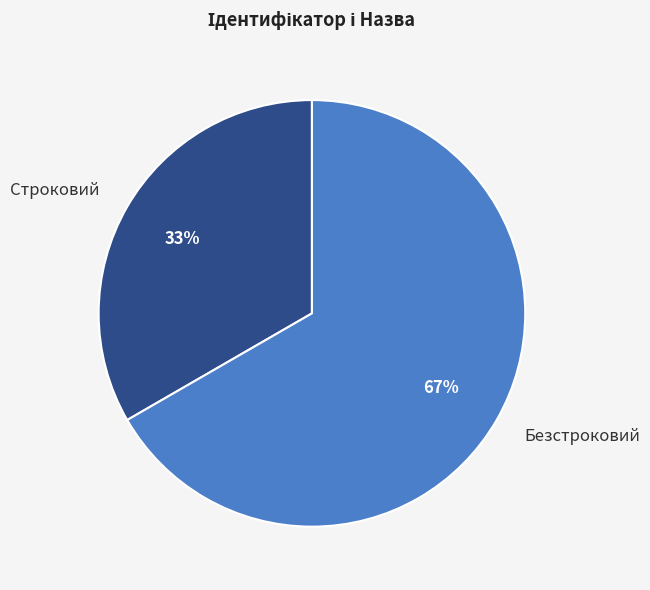

To the nearest percent, what portion does Безстроковий represent?

67%